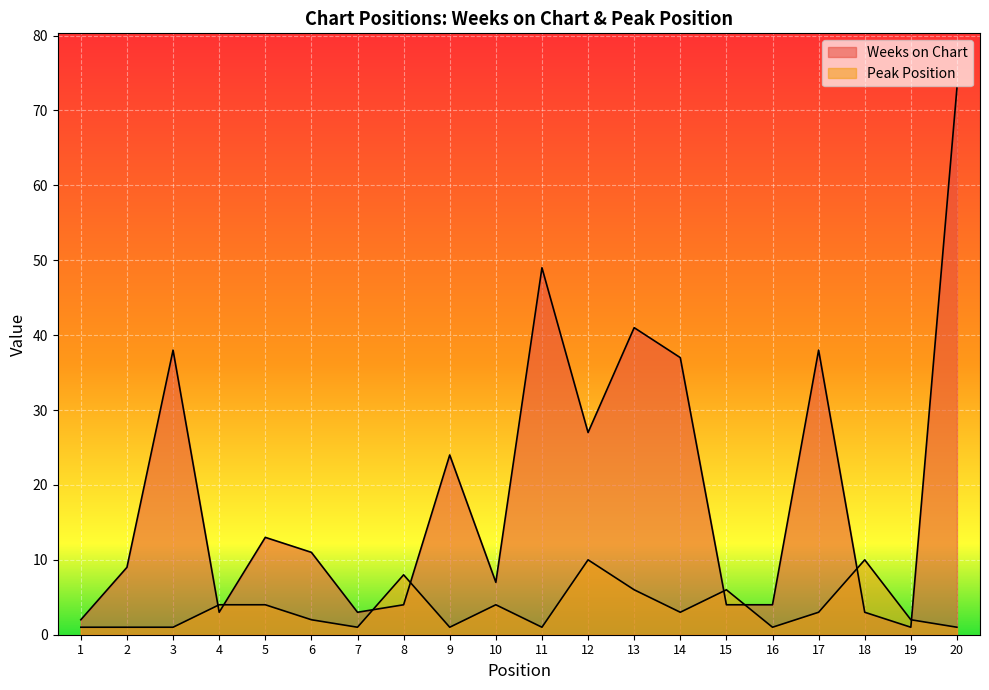

What is the sum of the Peak Position values at 20 and 3?

2